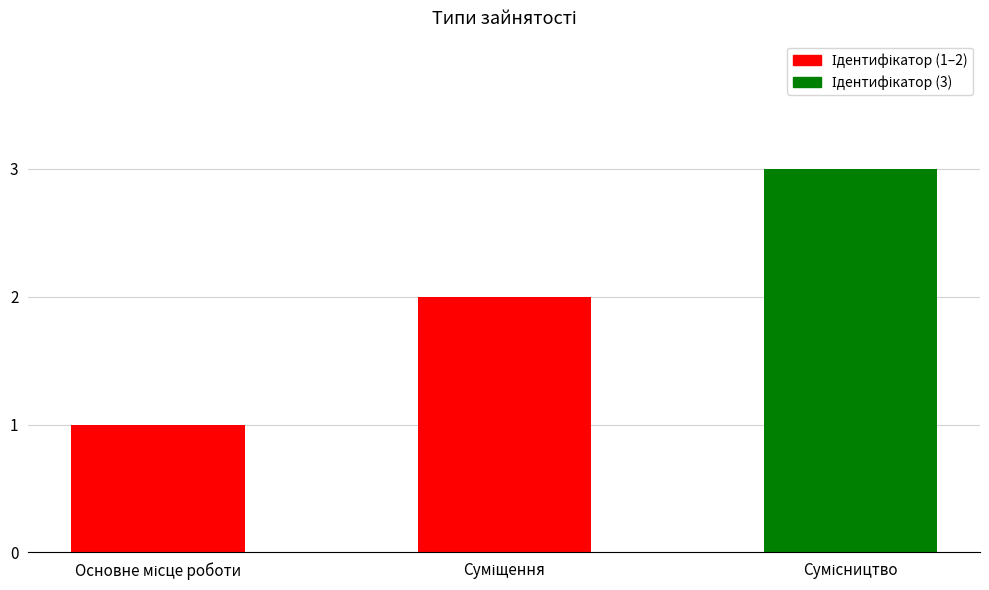

What is the smallest value displayed?

1